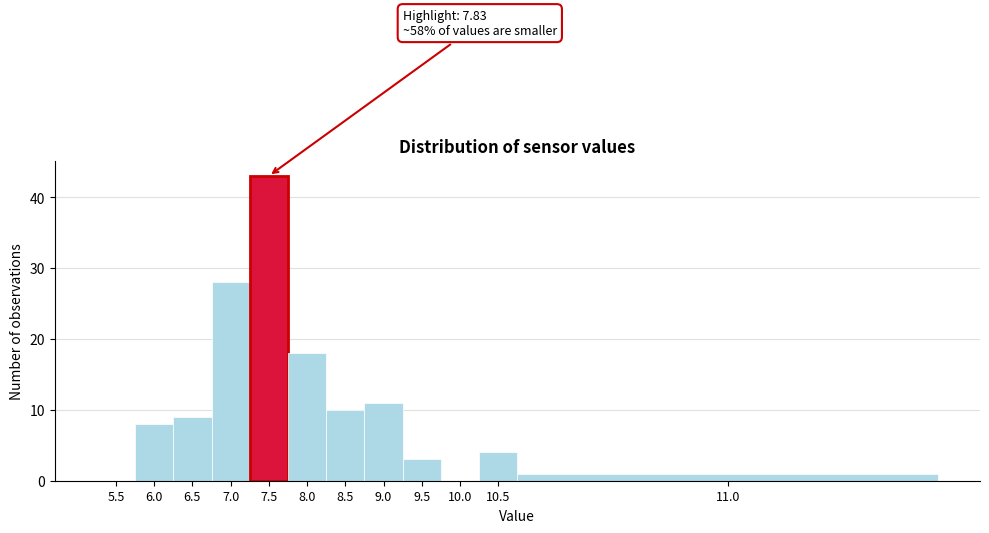

Reading left to right, list all the values displayed in this chart.

5.5=0	6.0=8	6.5=9	7.0=28	7.5=43	8.0=18	8.5=10	9.0=11	9.5=3	10.0=0	10.5=4	11.0=1